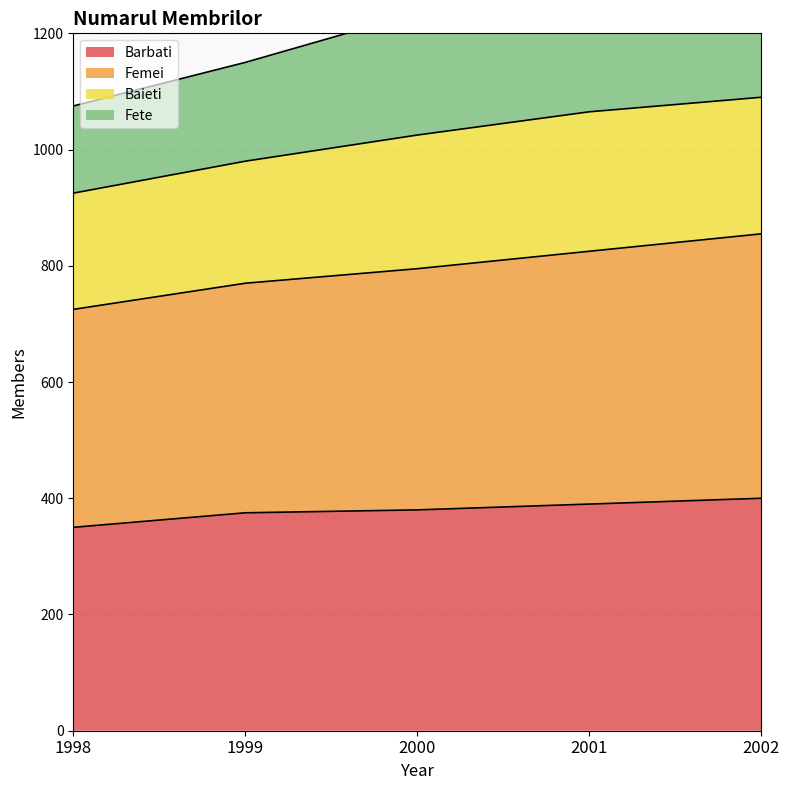

Is it true that Femei equals 441 at 2000?

False